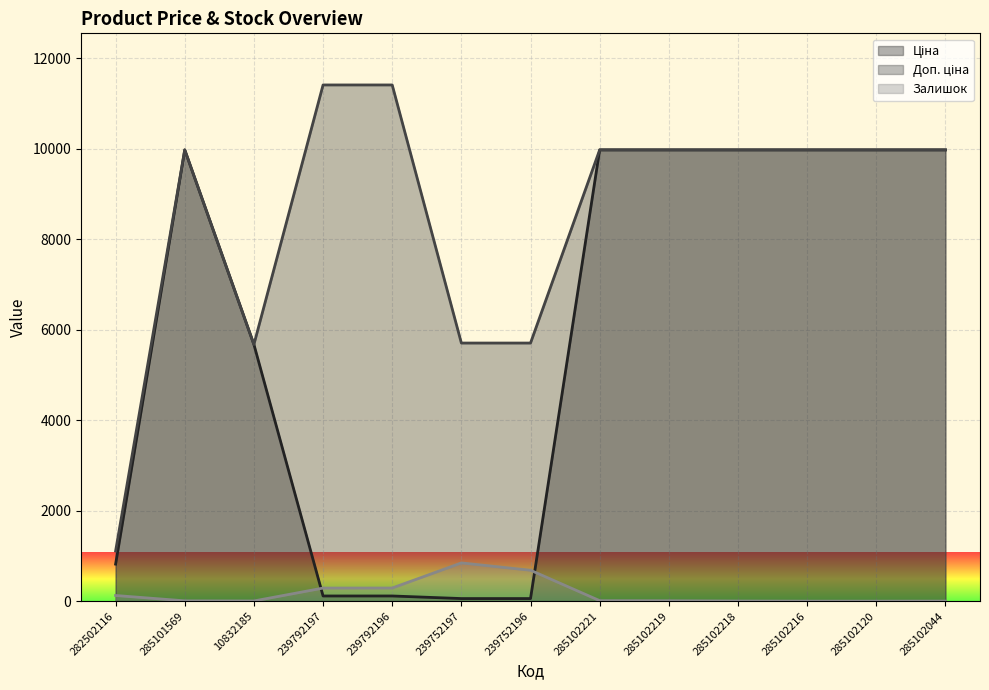

How many lines are shown in the chart?

3